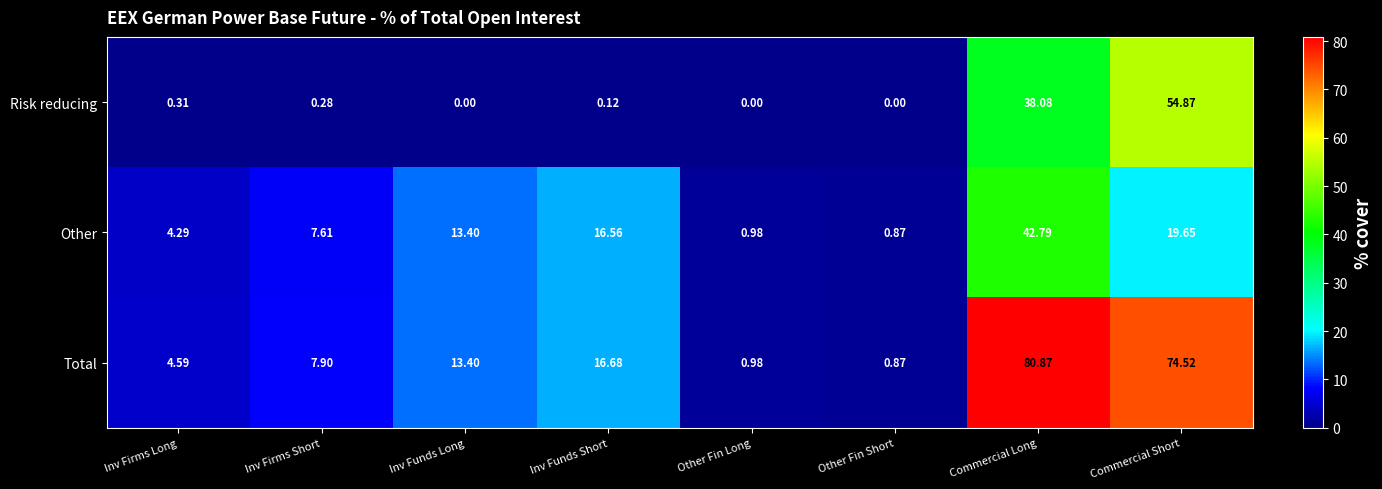

How many values in the Total series are below 13?

4